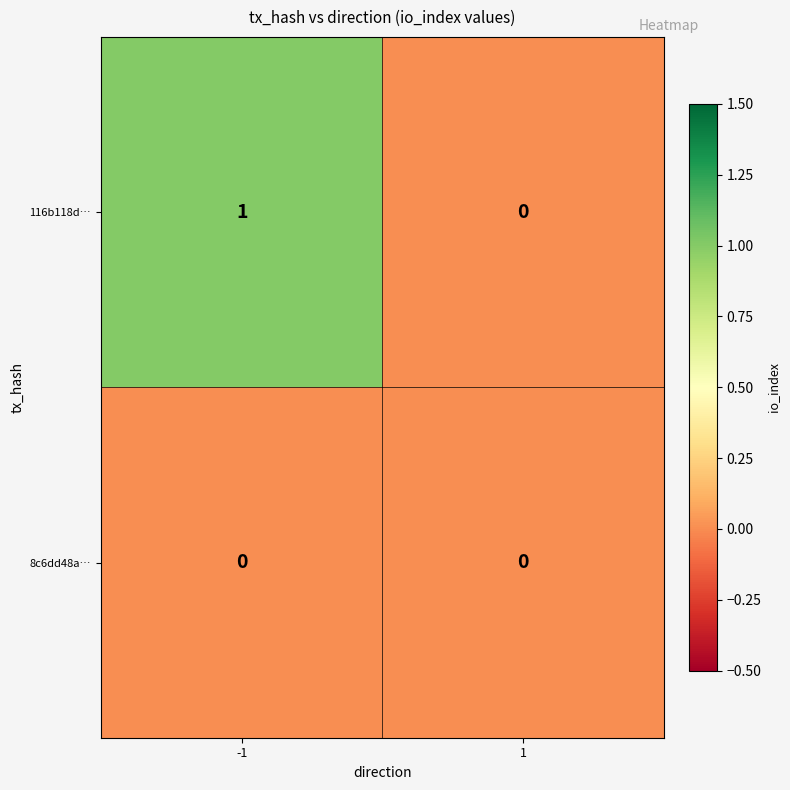

Which series has the largest total across all categories?

116b118d…